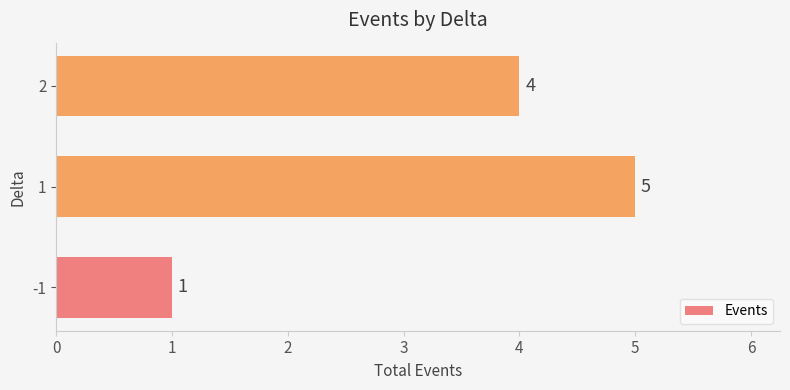

What is the maximum value shown in the chart?

5